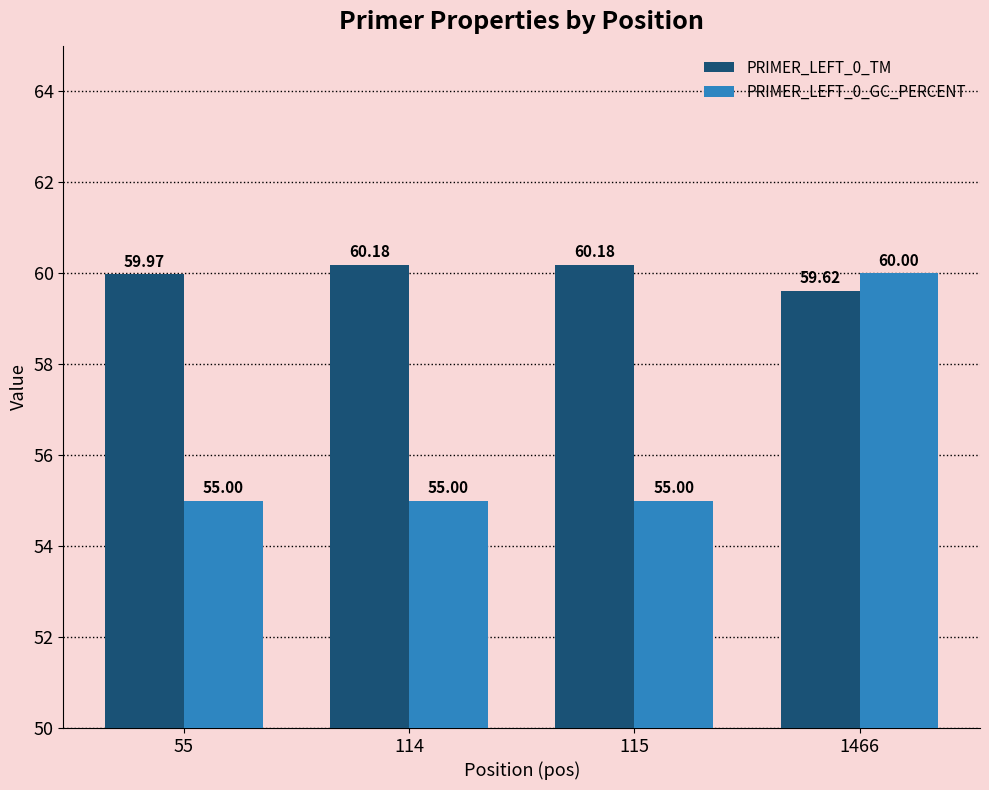

Reading left to right, list all the values displayed in this chart.

PRIMER_LEFT_0_TM: 55=60.0	114=60.2	115=60.2	1466=59.6
PRIMER_LEFT_0_GC_PERCENT: 55=55.0	114=55.0	115=55.0	1466=60.0